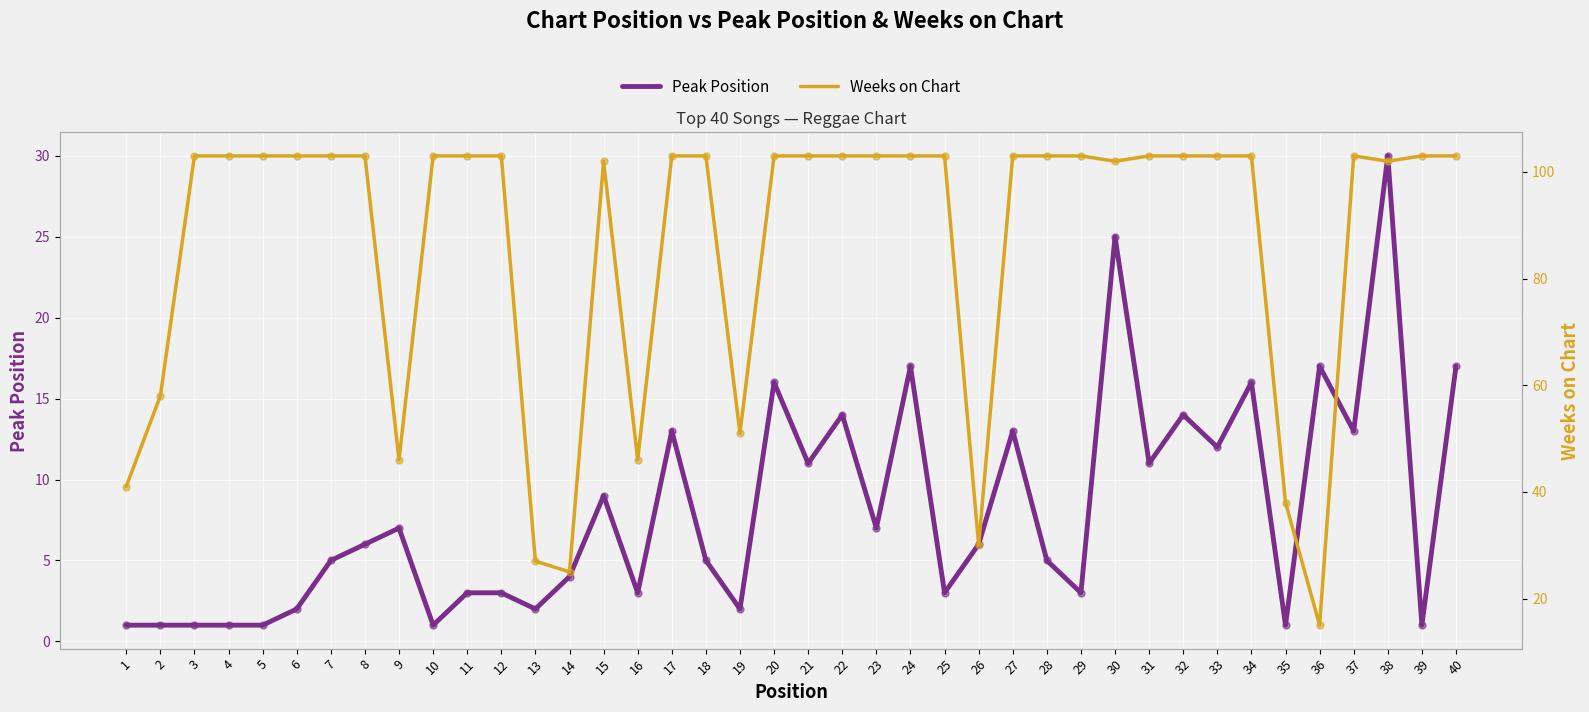

What are all the series names shown in the legend?

Peak Position, Weeks on Chart